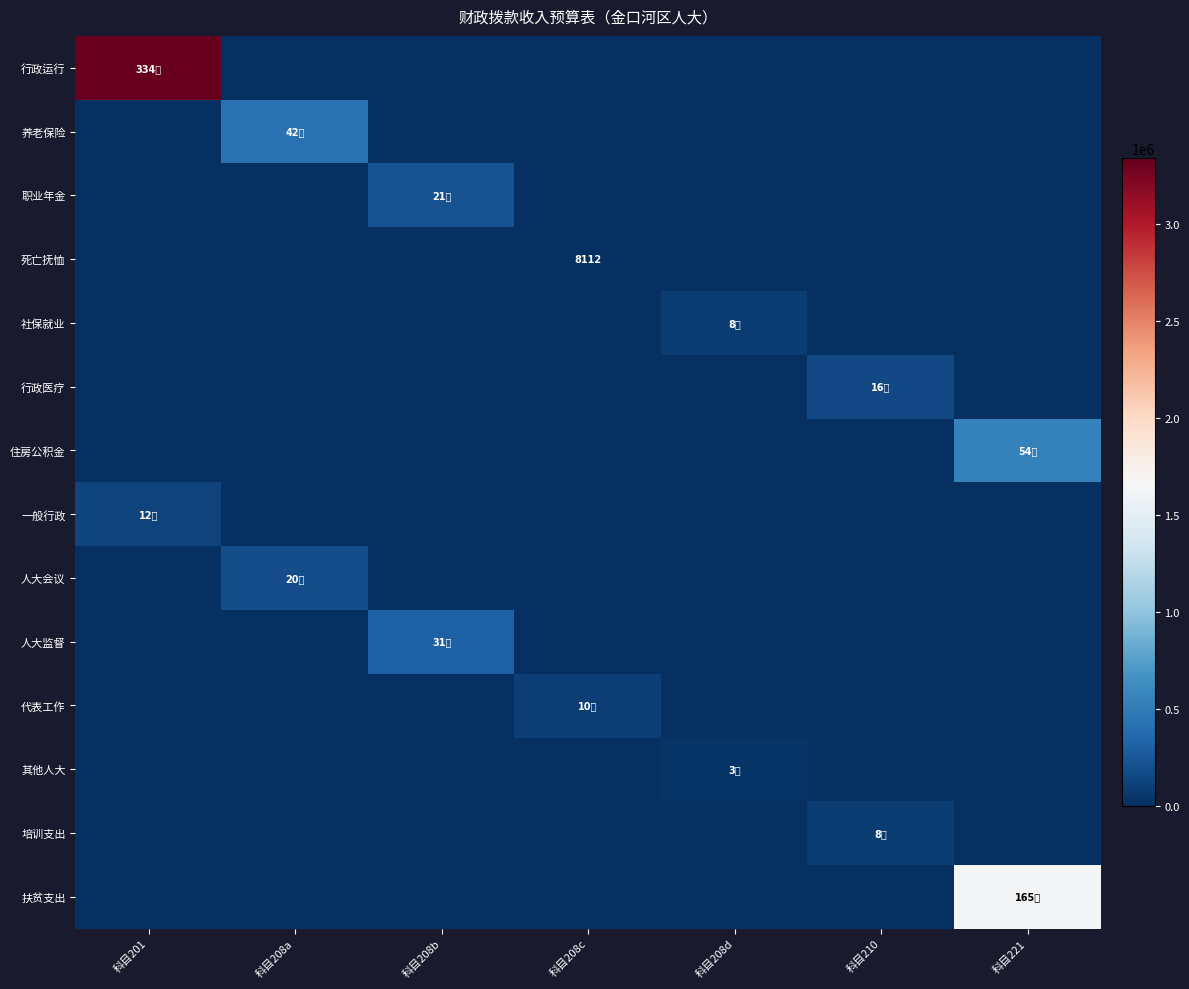

What is the difference between the highest and lowest values at 科目221?

1654000